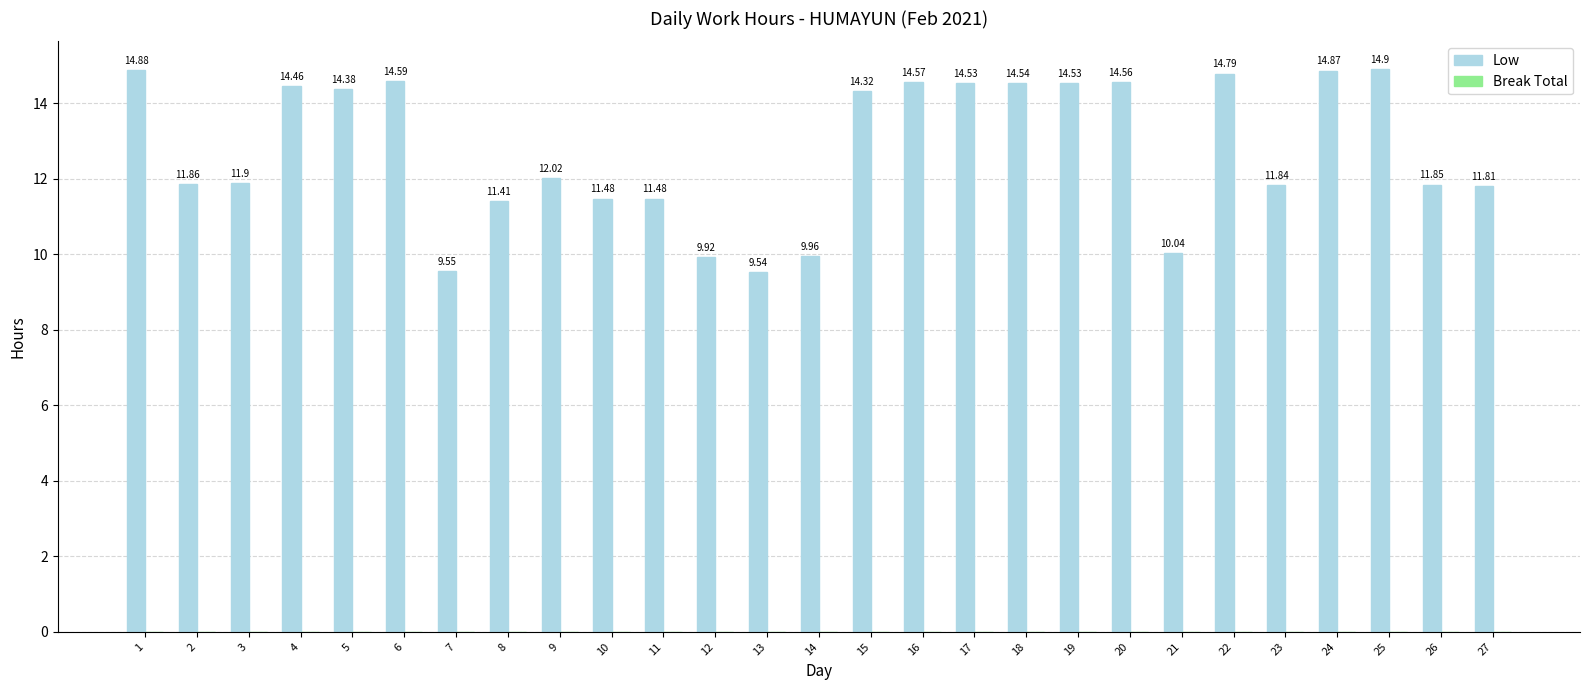

What is the difference between the second highest and minimum values?

5.3